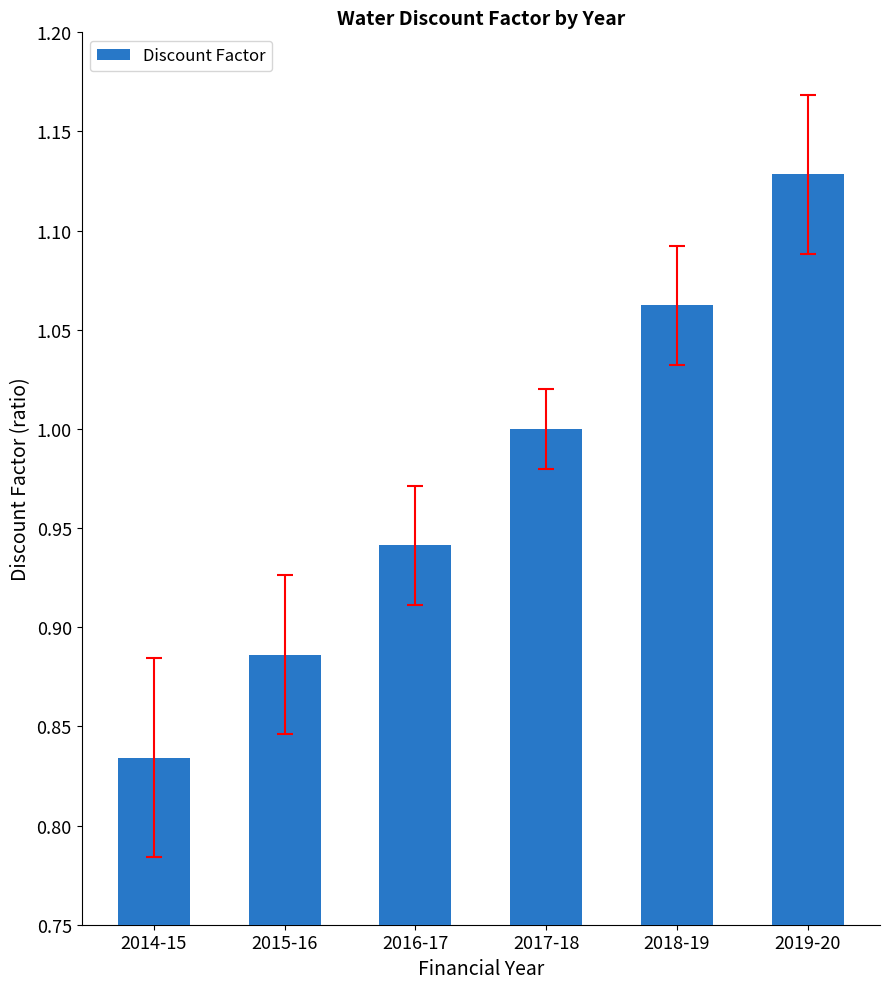

The value at 2017-18 is 1.0. True or false?

True